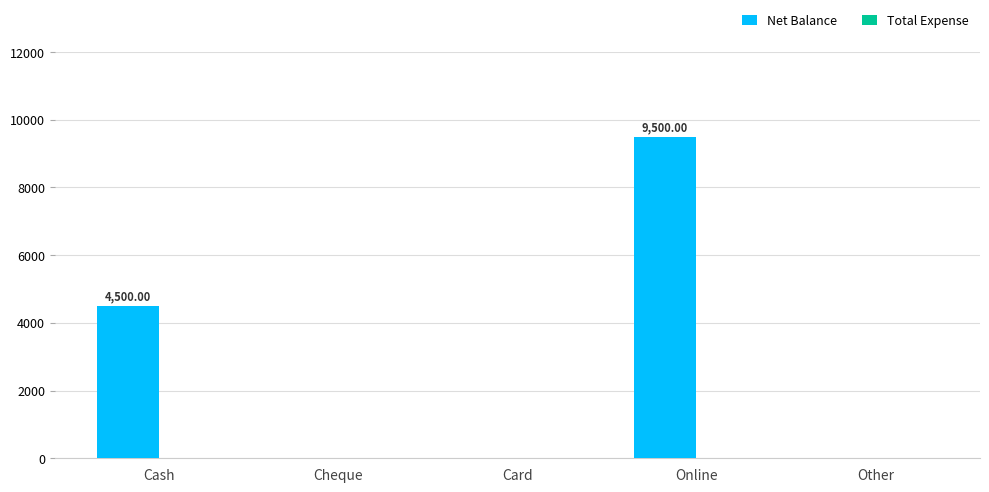

Does the chart contain stacked bars?

No